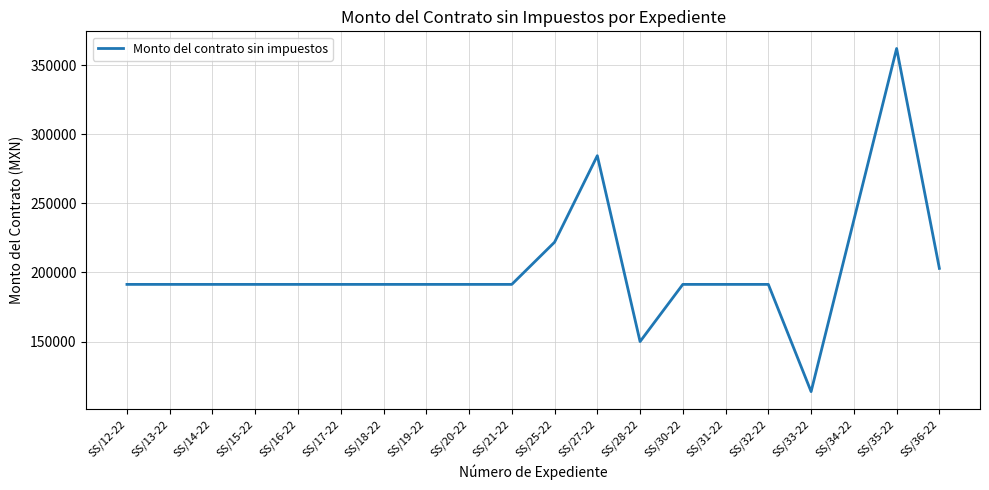

Is it true that the value at SS/31-22 is 191379.3?

True